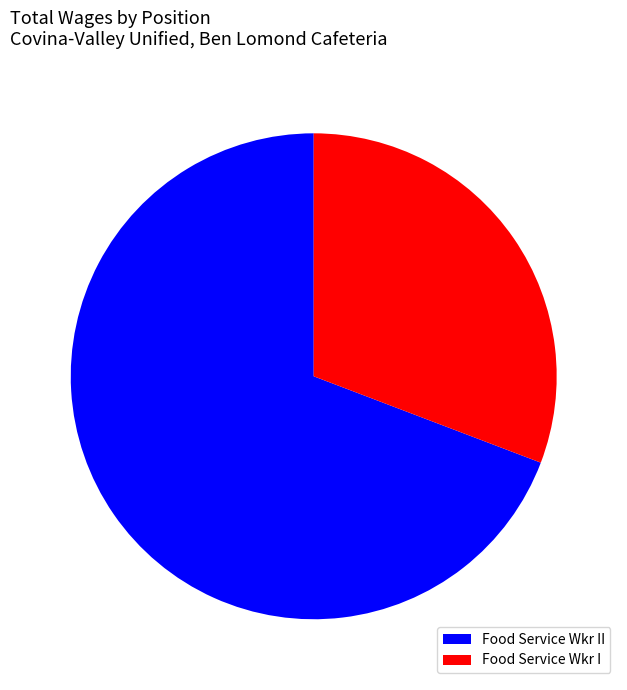

The Food Service Wkr II slice represents 69% of the pie. True or false?

True